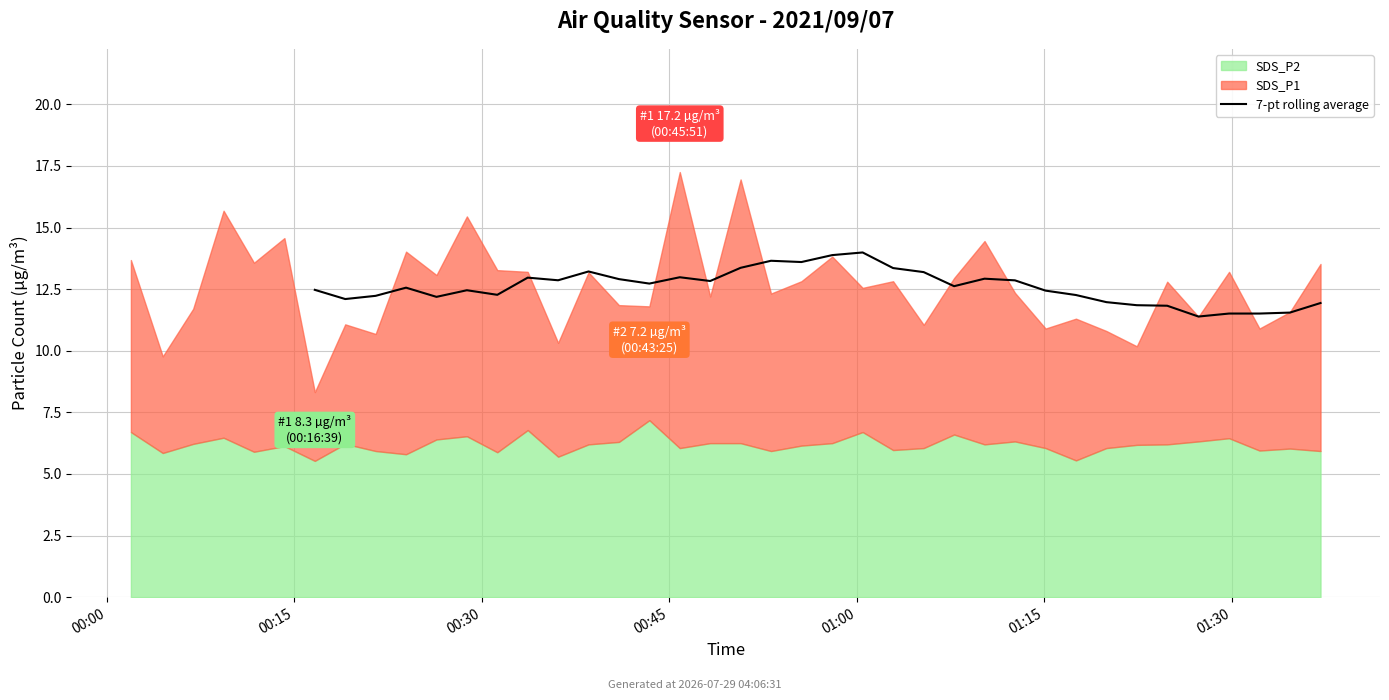

Reading left to right, what are all the values shown in this chart?

12.5	12.1	12.2	12.6	12.2	12.5	12.3	13.0	12.9	13.2	12.9	12.7	13.0	12.8	13.4	13.6	13.6	13.9	14.0	13.4	13.2	12.6	12.9	12.9	12.4	12.3	12.0	11.8	11.8	11.4	11.5	11.5	11.5	11.9